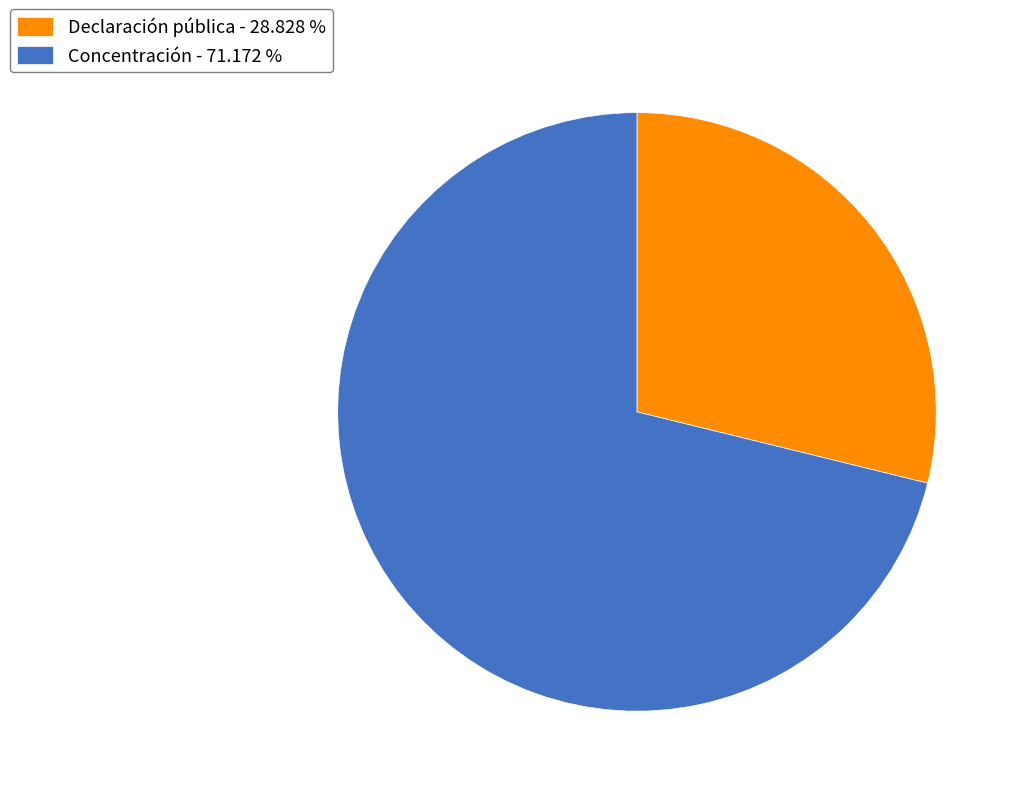

Is the sum of Declaración pública - 28.828 % and Concentración - 71.172 % greater than half?

Yes